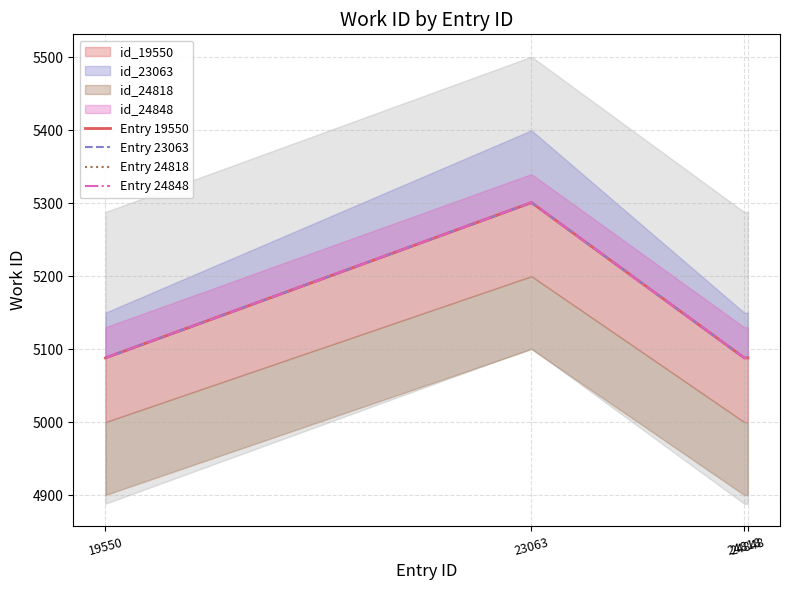

What is the value of the Entry 24848 point at the 2nd from the left?

5301